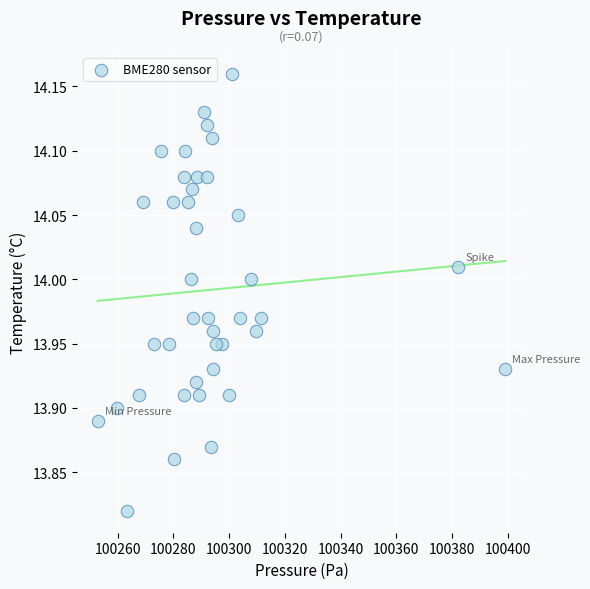

What is the range of Y values (max minus min)?

0.3